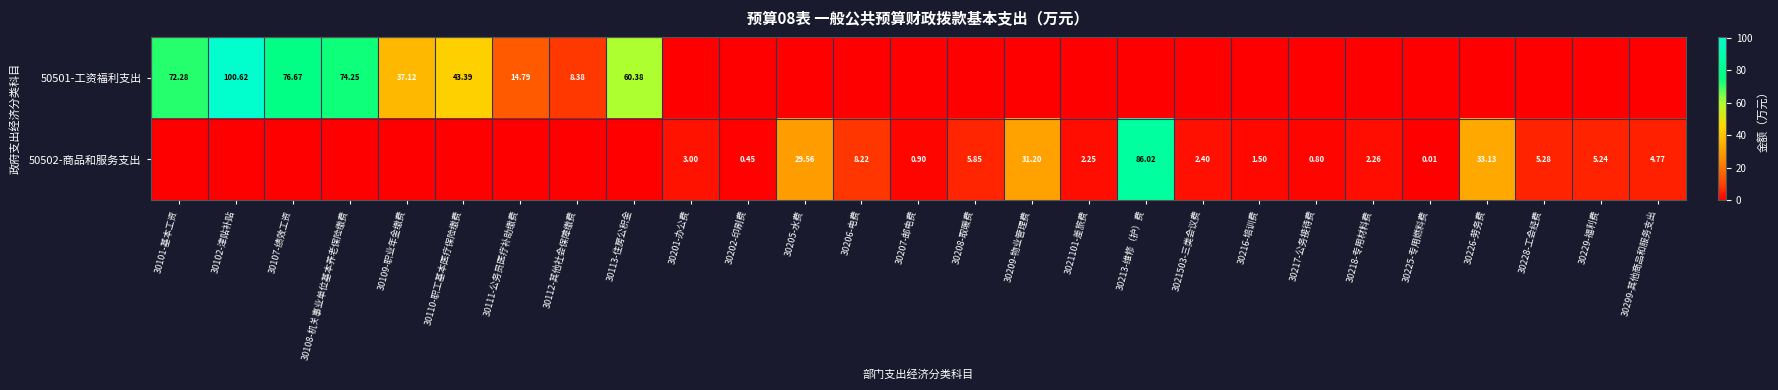

The 50502-商品和服务支出 series shows 29.6 at 30205-水费. True or false?

True